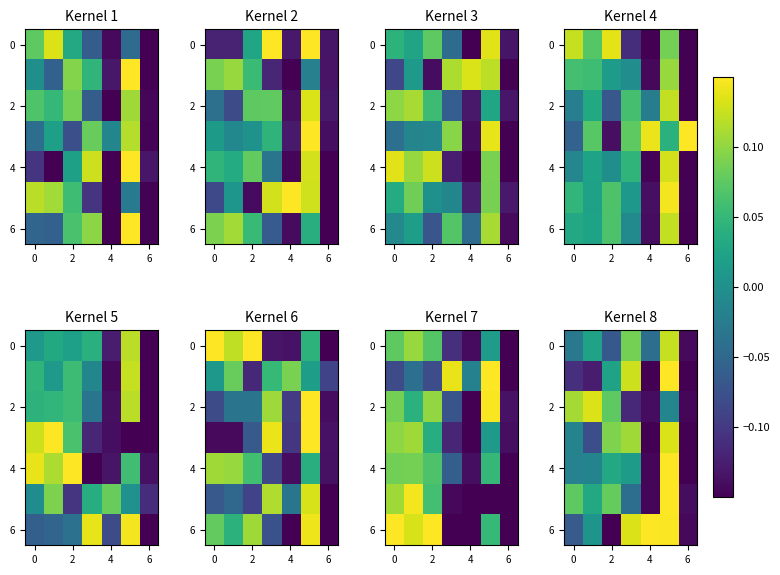

At which category does the chart reach its peak across all series?

4